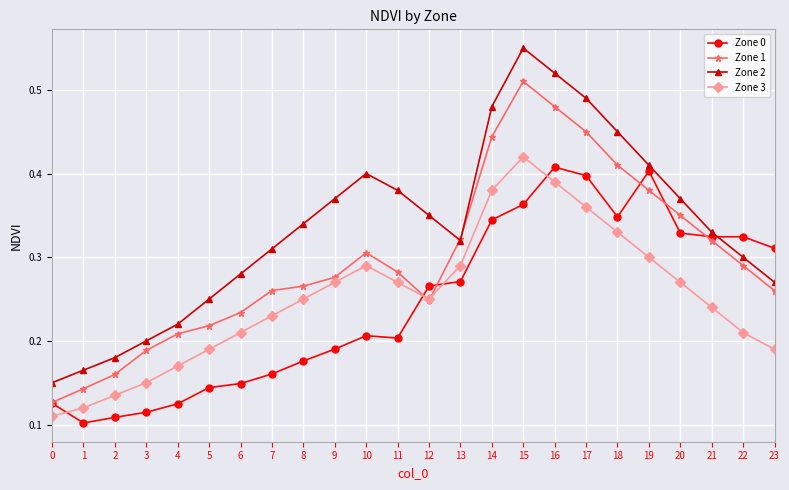

True or false: Zone 3 and Zone 2 cross at least once.

False